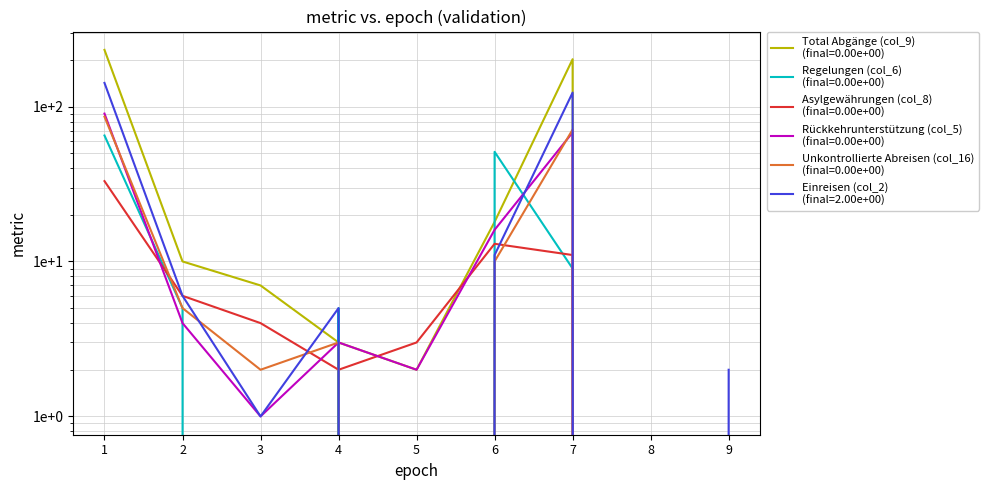

How many lines are shown in the chart?

6